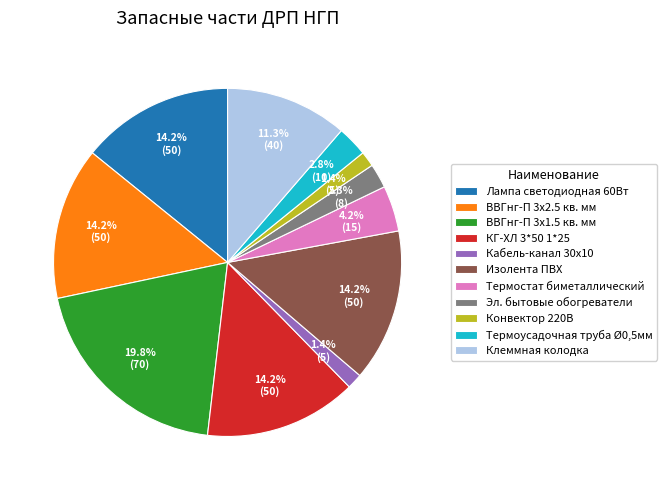

What is the largest slice in the pie chart?

ВВГнг-П 3х1.5 кв. мм